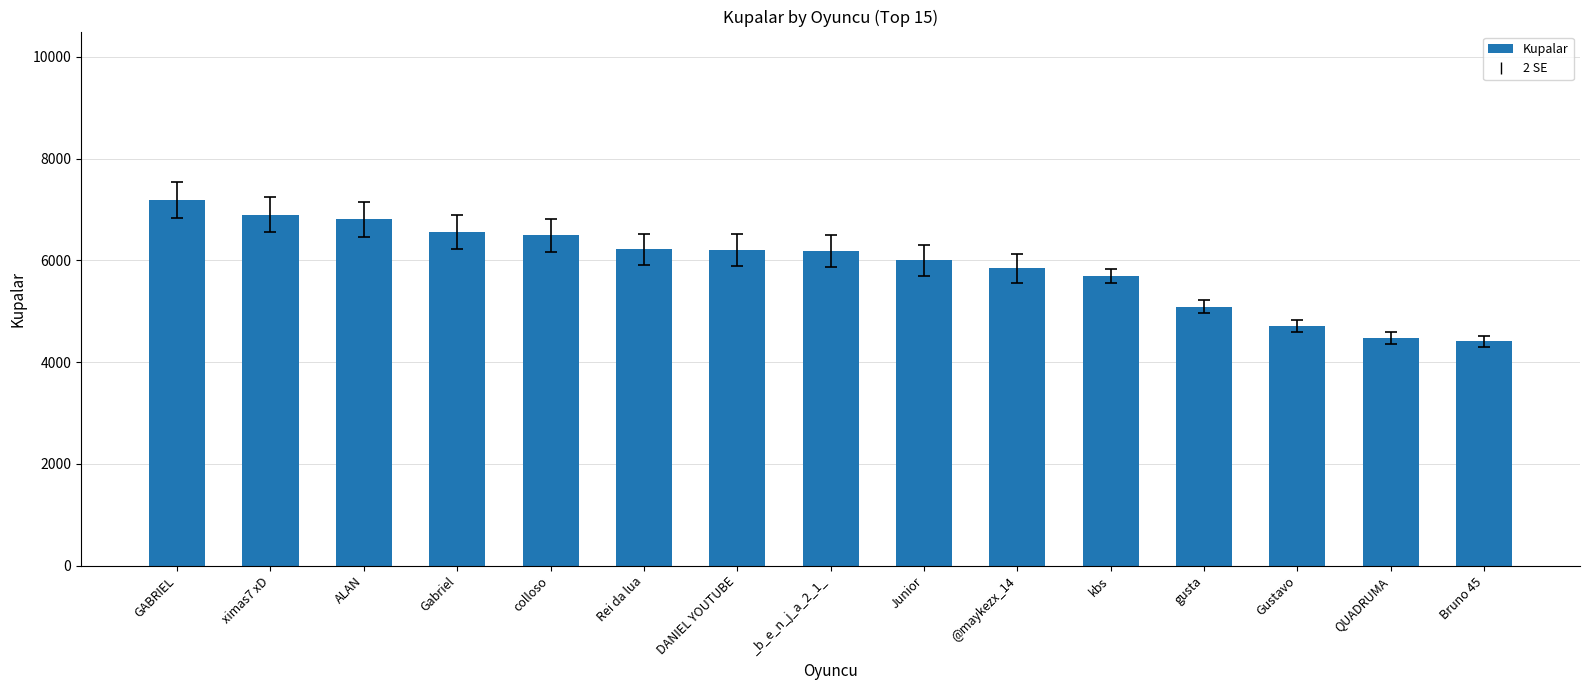

What is the change in value from Junior to gusta?

-911